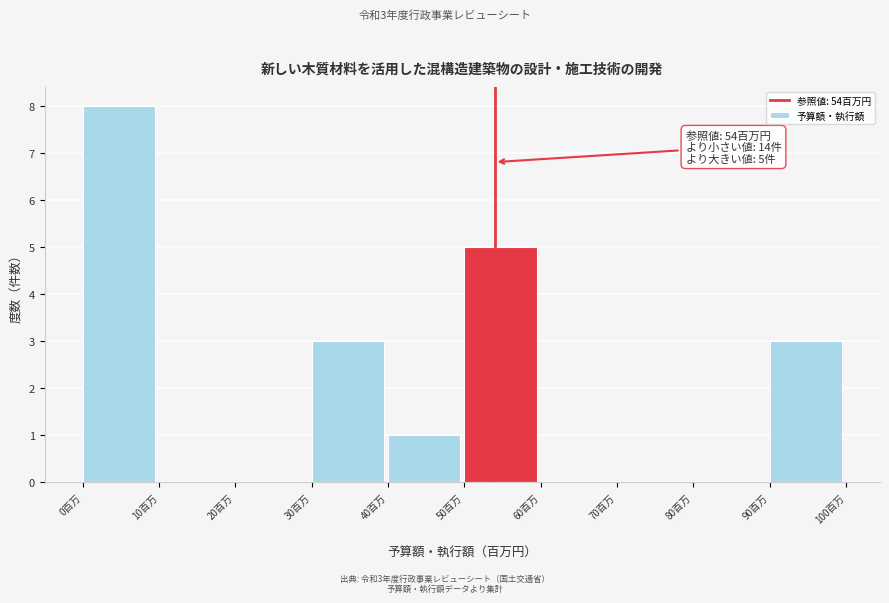

Which range on the x-axis has the tallest bar?

0 to 10